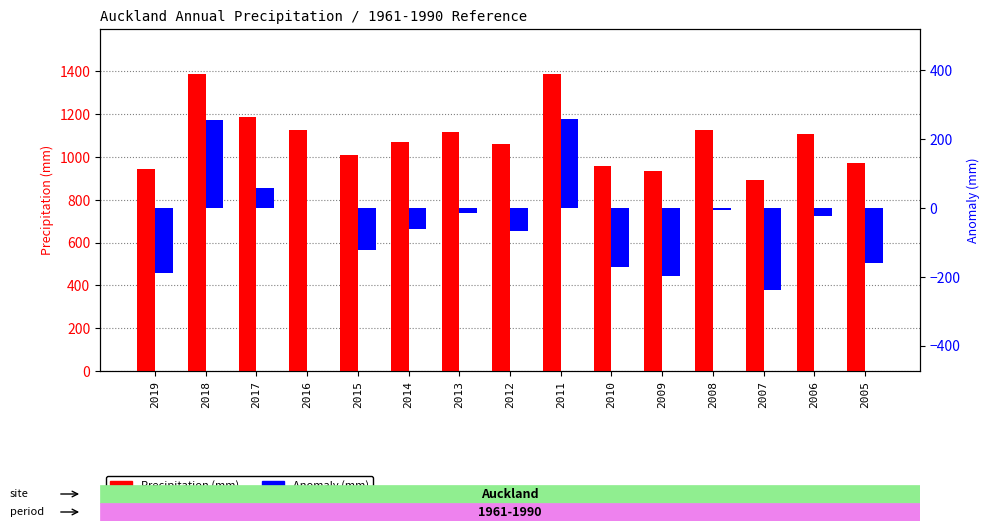

How many values in the Anomaly (mm) series exceed -60?

7